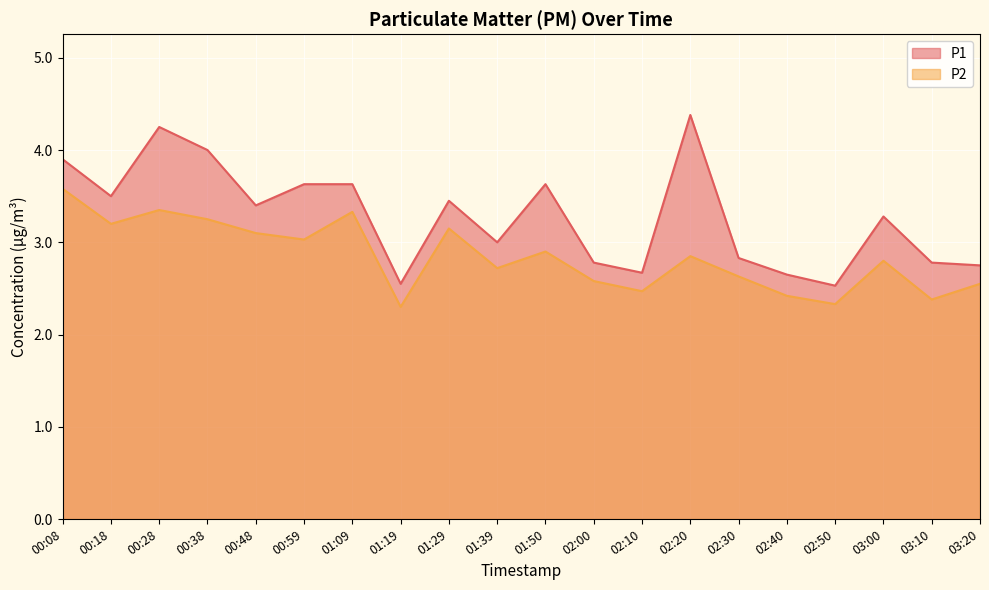

What is the value of the P1 point at the 5th from the left?

3.4